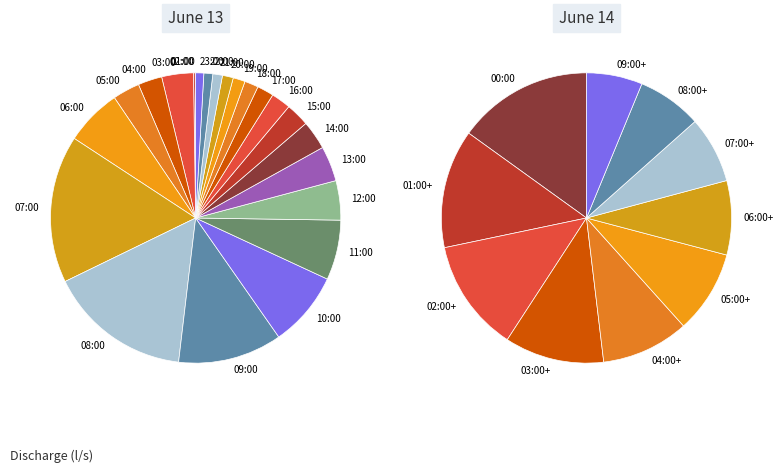

To the nearest percent, what percentage of the pie is 13:00?

4%